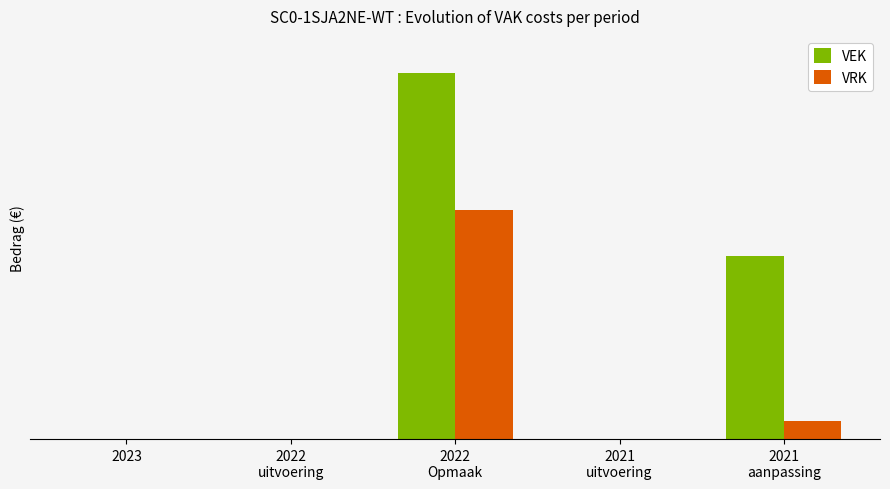

Which category has the highest value in the VEK series?

2022
Opmaak